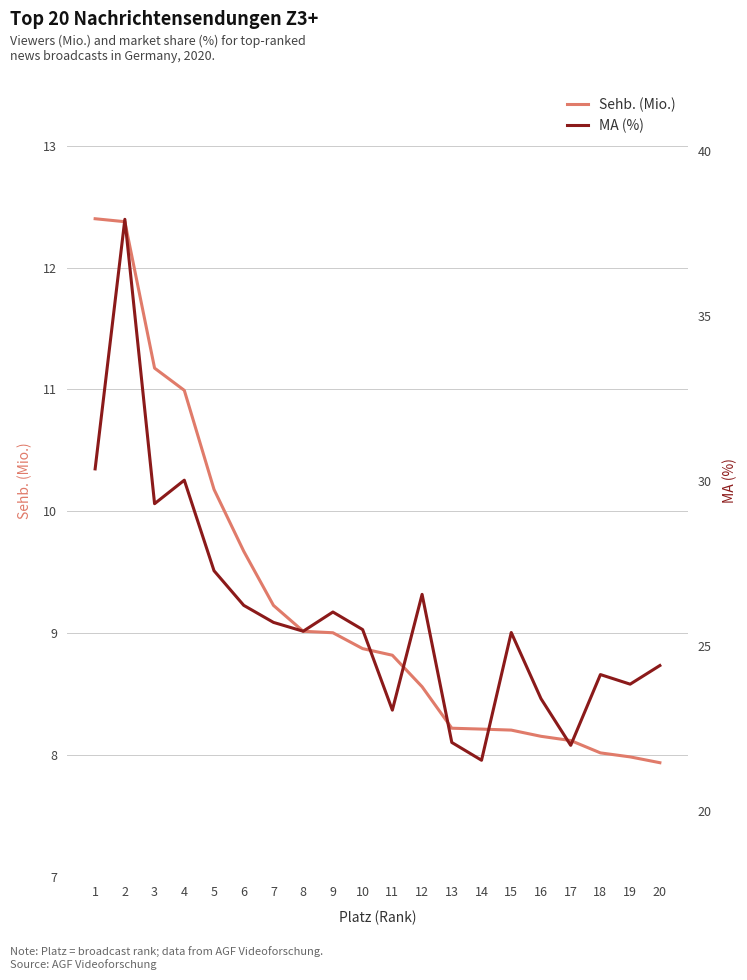

Is this an area chart (filled region under the line)?

No